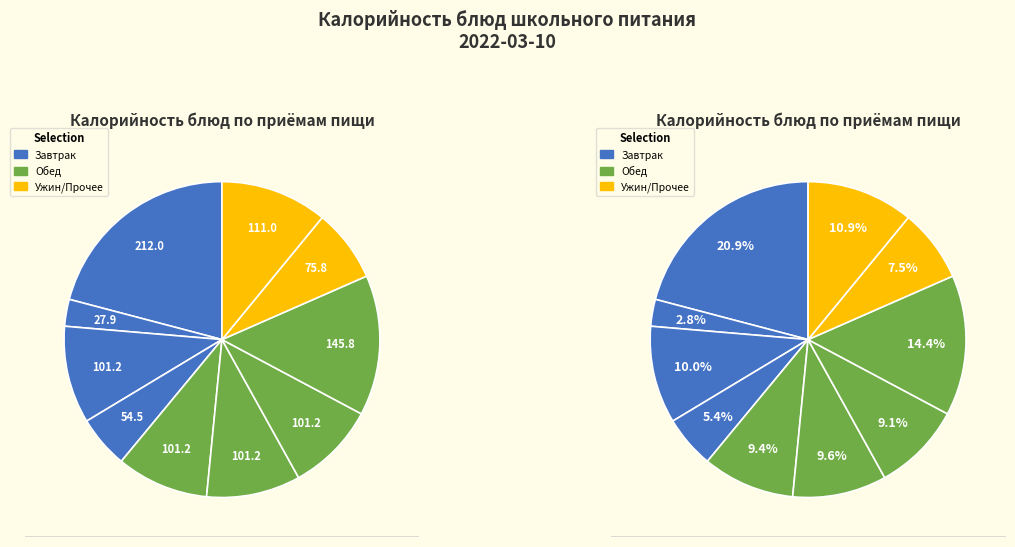

Which has a higher value, Салат из свеклы (Обед) or Каша пшенная (Завтрак)?

Каша пшенная (Завтрак)